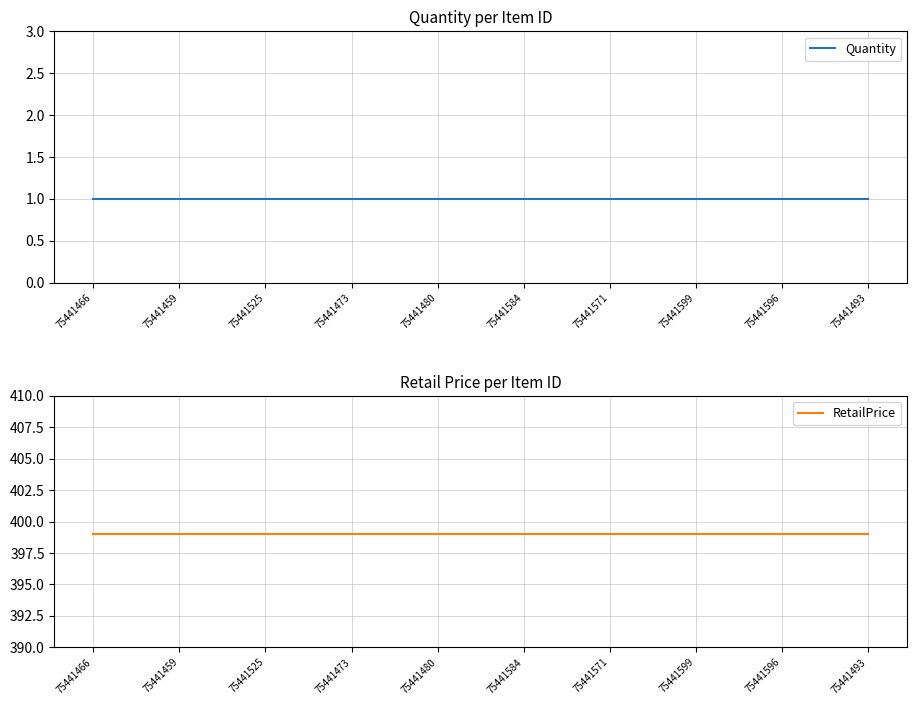

Reading left to right, list all the values displayed in this chart.

Quantity: 75441466=1	75441459=1	75441525=1	75441473=1	75441480=1	75441584=1	75441571=1	75441599=1	75441596=1	75441493=1
RetailPrice: 75441466=399	75441459=399	75441525=399	75441473=399	75441480=399	75441584=399	75441571=399	75441599=399	75441596=399	75441493=399